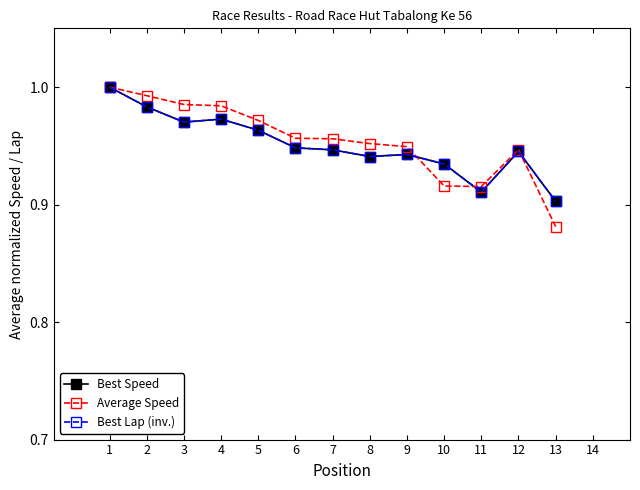

What are all the series names shown in the legend?

Best Speed, Average Speed, Best Lap (inv.)